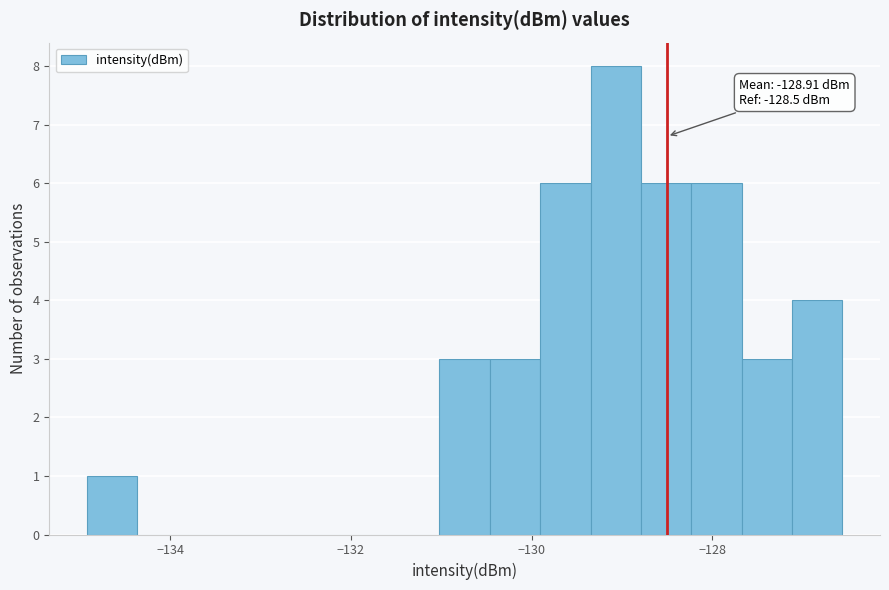

Around what value on the x-axis is the tallest bar? Give the approximate position of its centre, as read against the axis.

-129.0